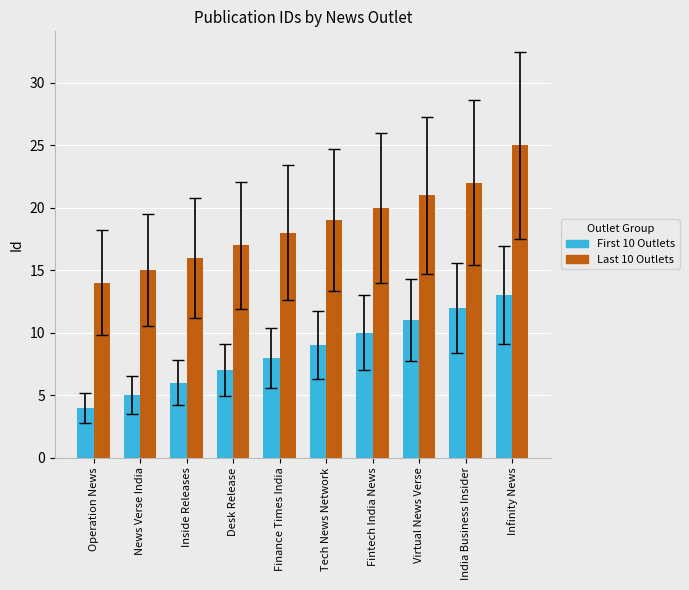

List the series in order of their peak value, lowest first.

First 10 Outlets, Last 10 Outlets